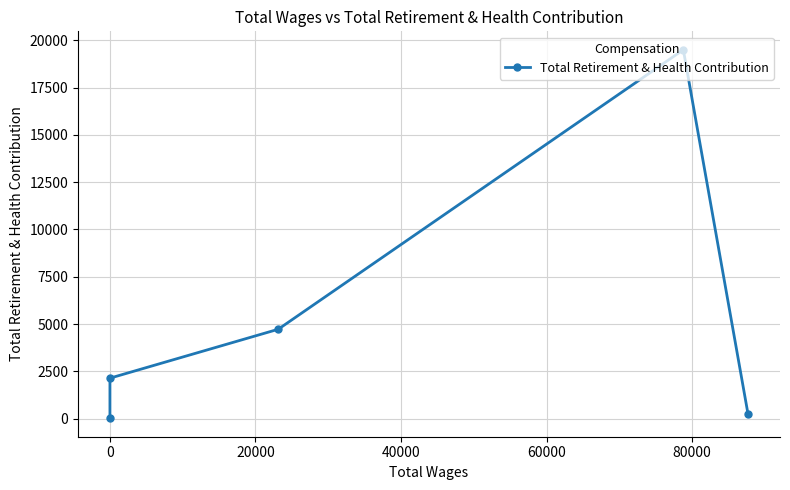

True or false: there are more than 2 points higher than both neighbors.

False